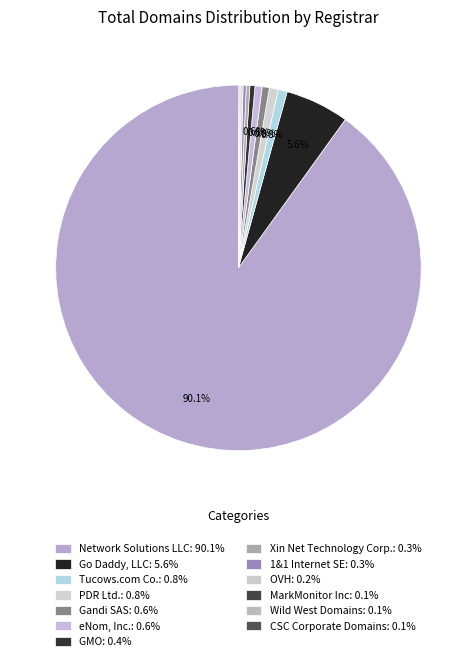

What is the ratio of the value at Gandi SAS to the value at Xin Net Technology Corp.?

2.0